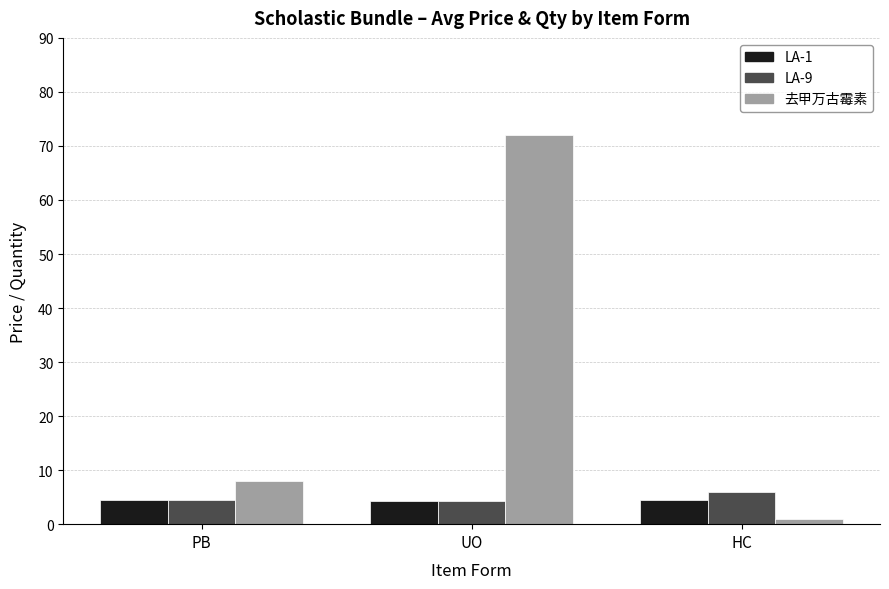

Are the bars horizontal?

No